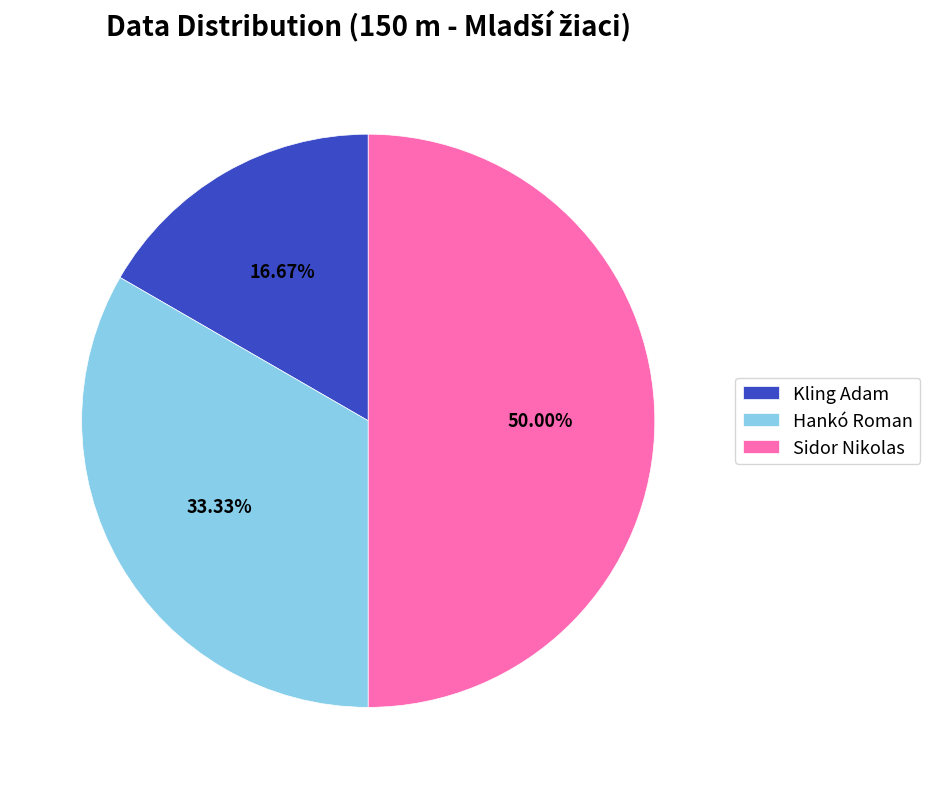

Does Hankó Roman represent more than half of the total?

No